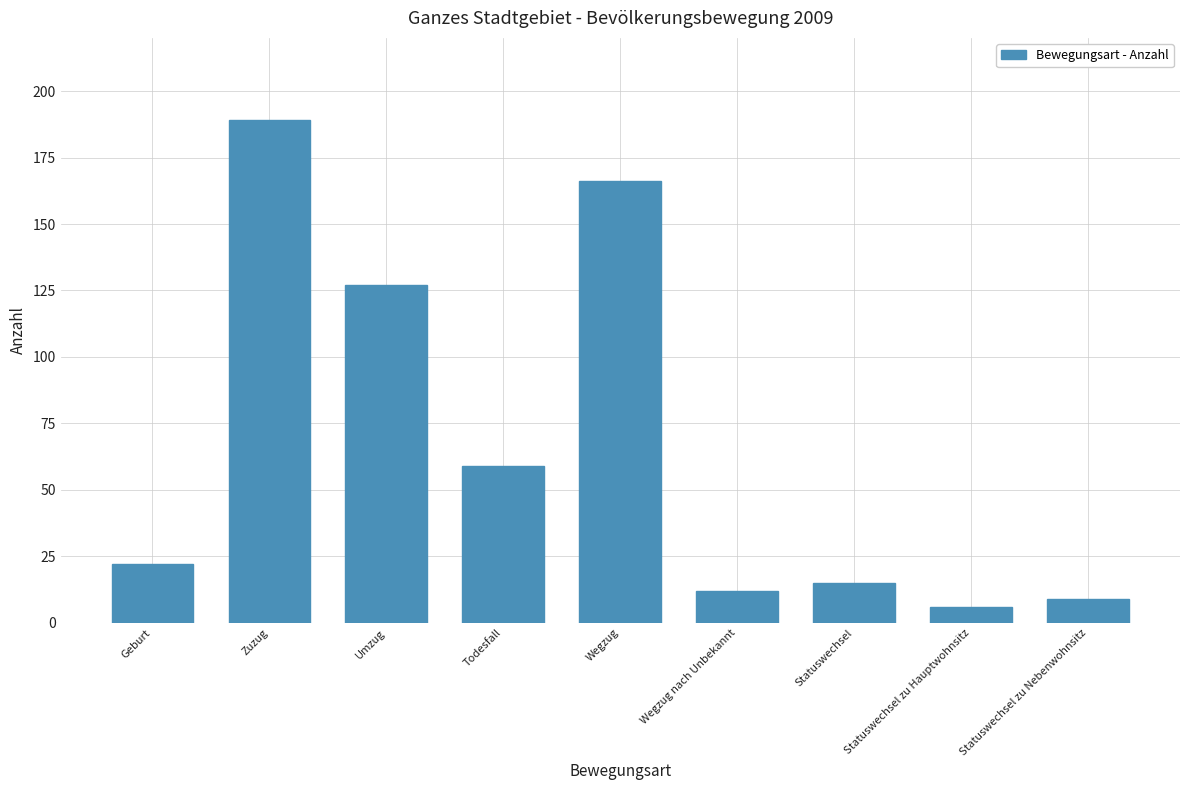

What is the value of the 2nd bar from the left?

189